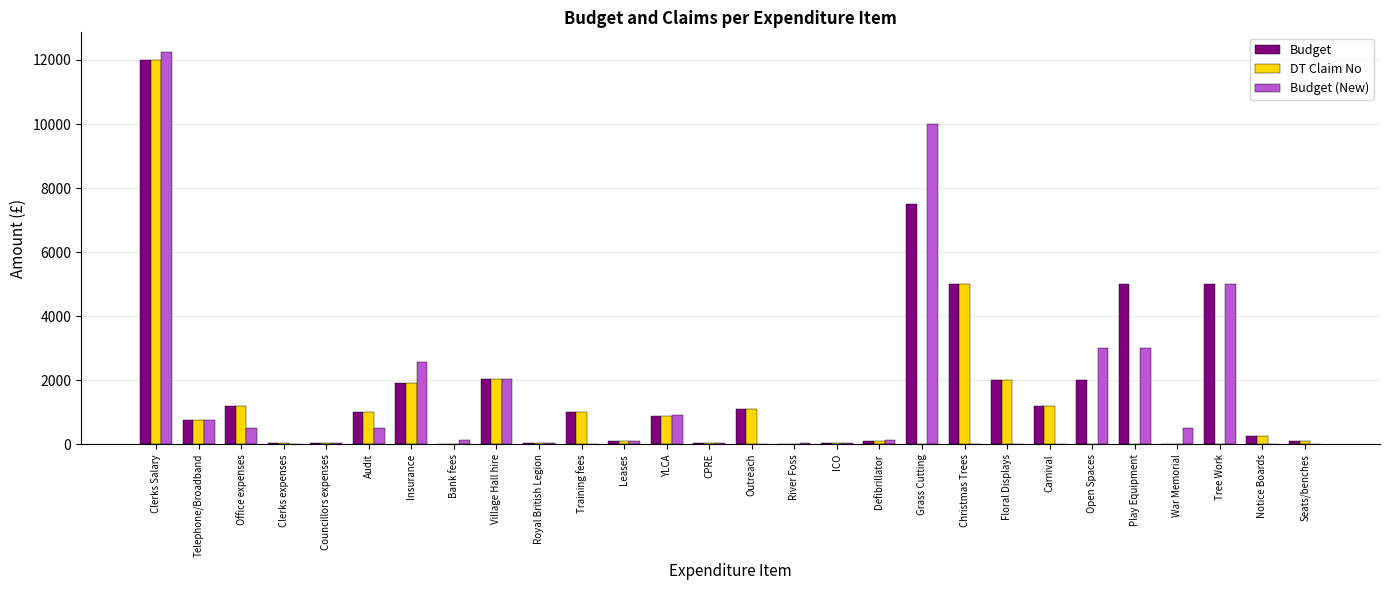

How many distinct data groups are displayed?

3